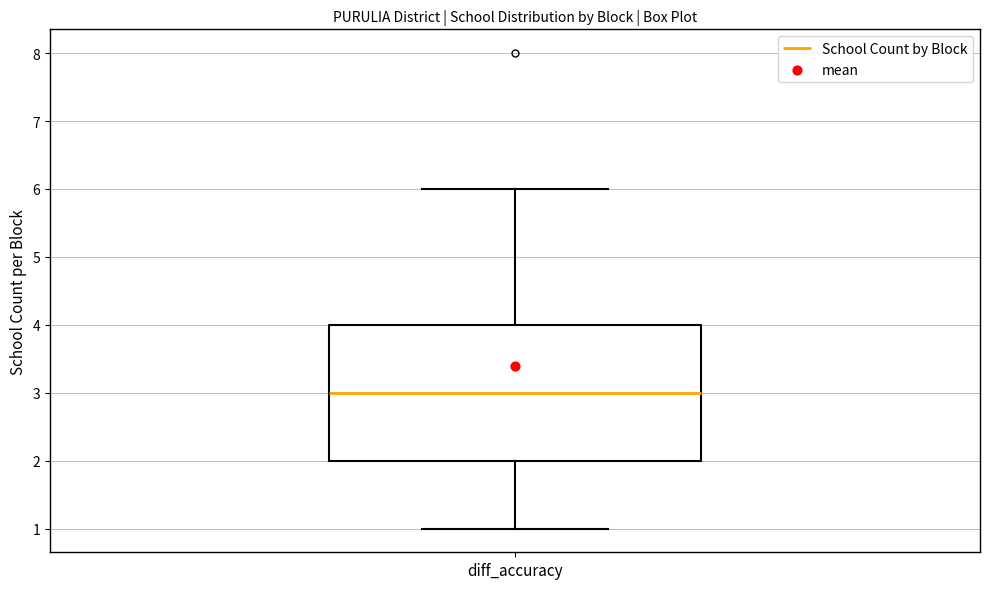

Where is the upper edge of the box for diff_accuracy on the y-axis? The values are not printed on the chart, so give them approximately, as read against the axis.

4